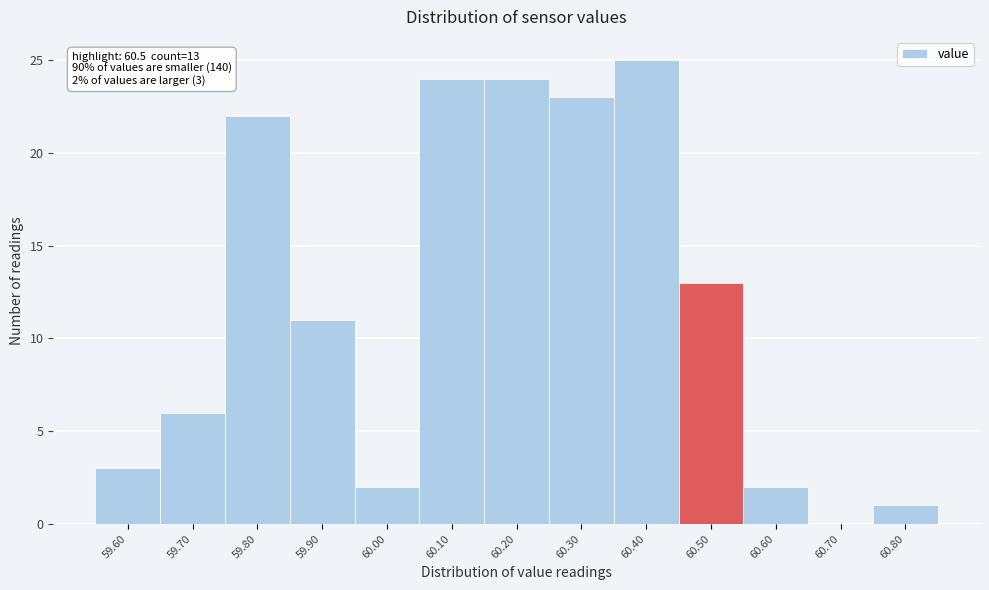

Over which range of the x-axis is the bar tallest?

60.35 to 60.45